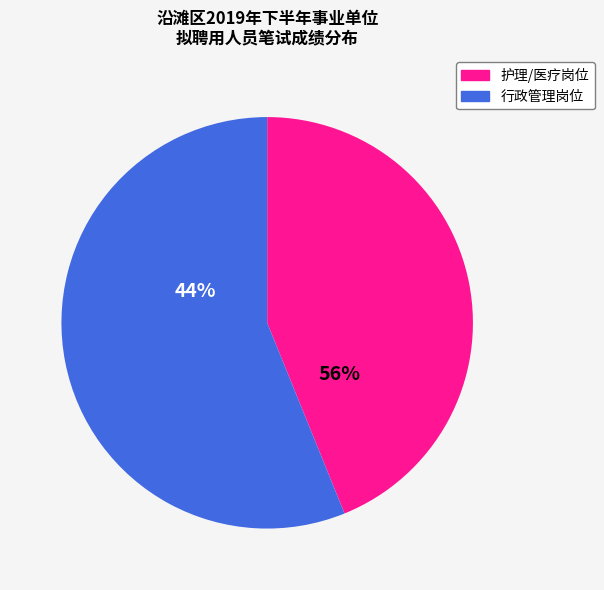

The 汪琦川 slice represents 1% of the pie. True or false?

False